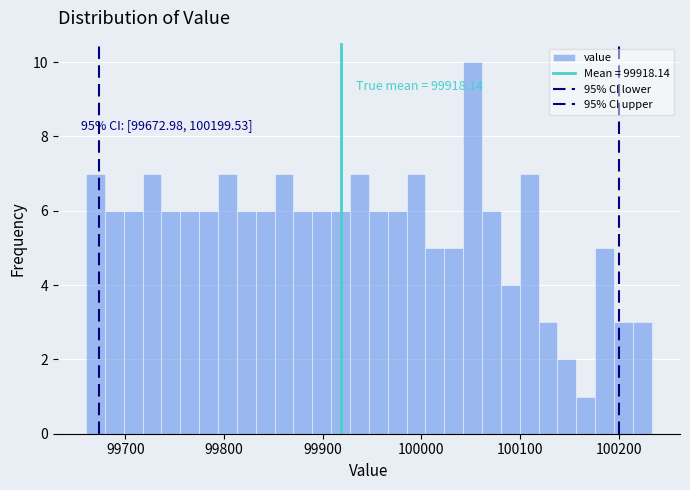

Around what value on the x-axis is the tallest bar? Give the approximate position of its centre, as read against the axis.

100050